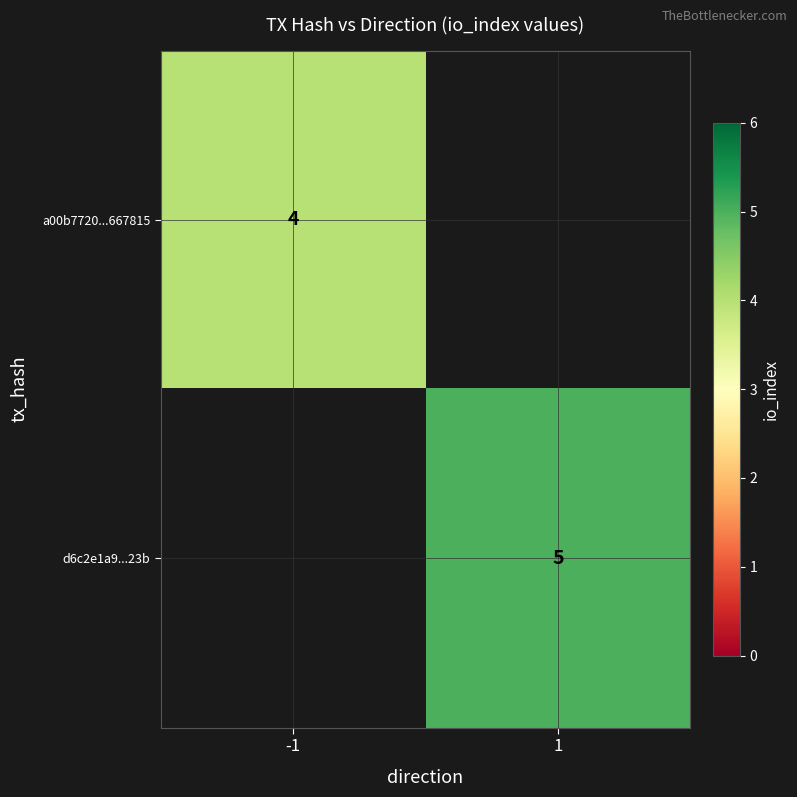

What is the difference between the highest and lowest values at 1?

5